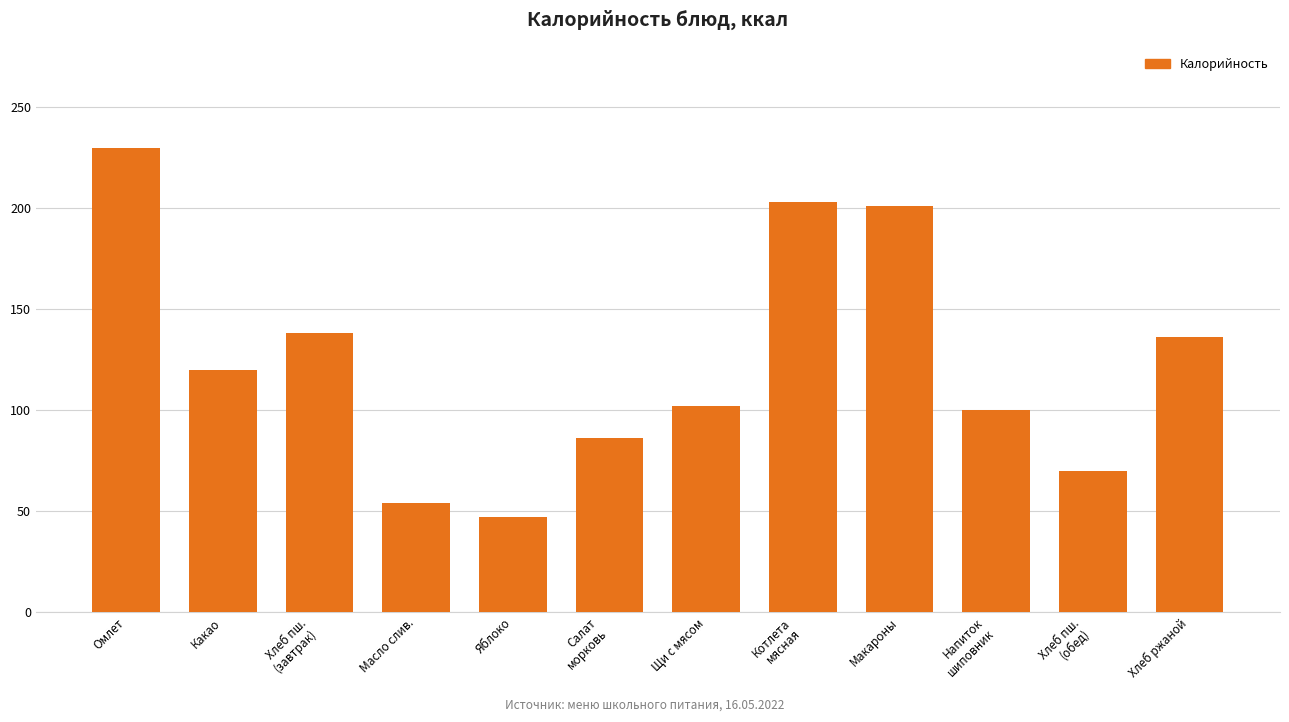

At which label does the data first exceed 120?

Омлет